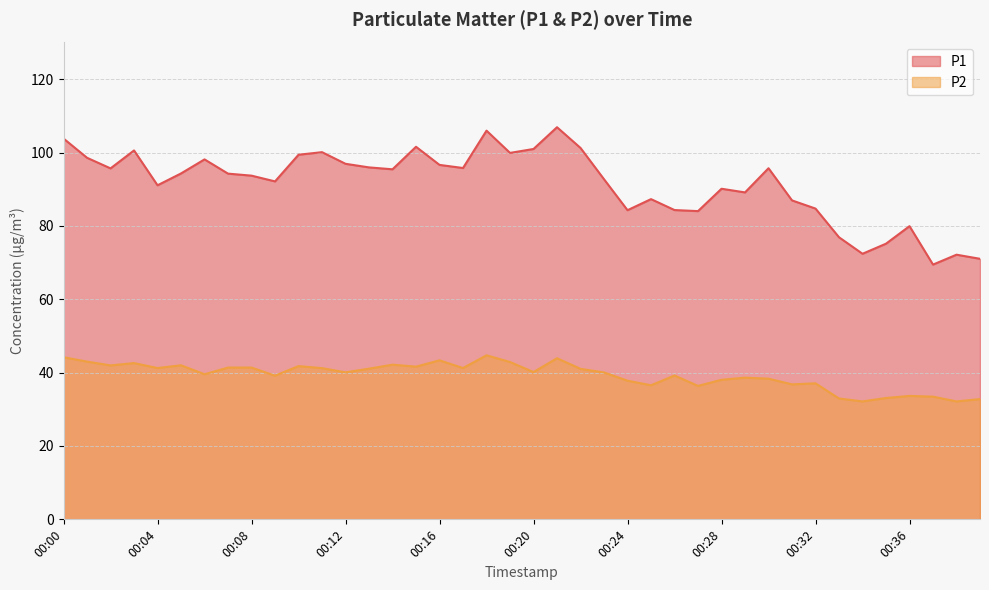

Where is the first local minimum for P1?

00:02